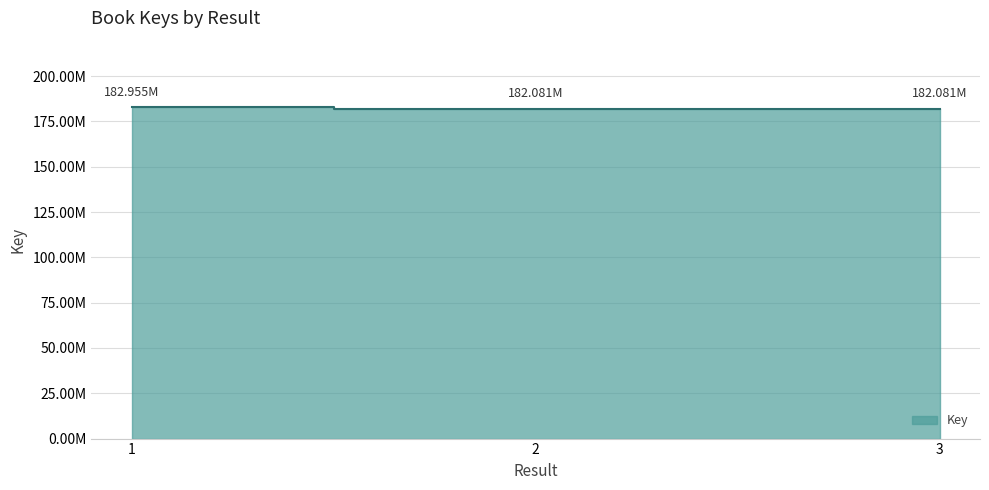

What is the ratio of the value at 3 to the value at 2?

1.0